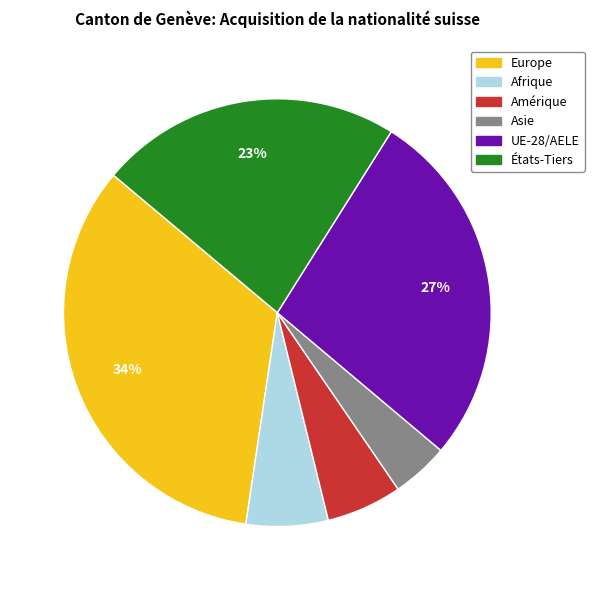

How many slices are in this pie chart?

6